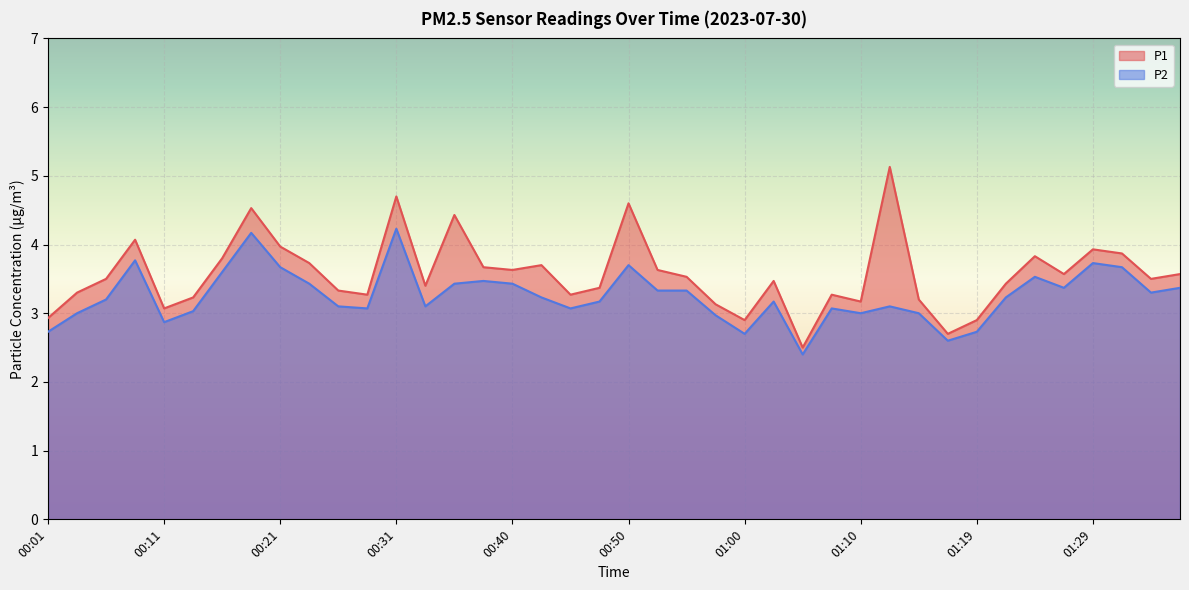

In P1, how many points are lower than both neighbors (excluding endpoints)?

11